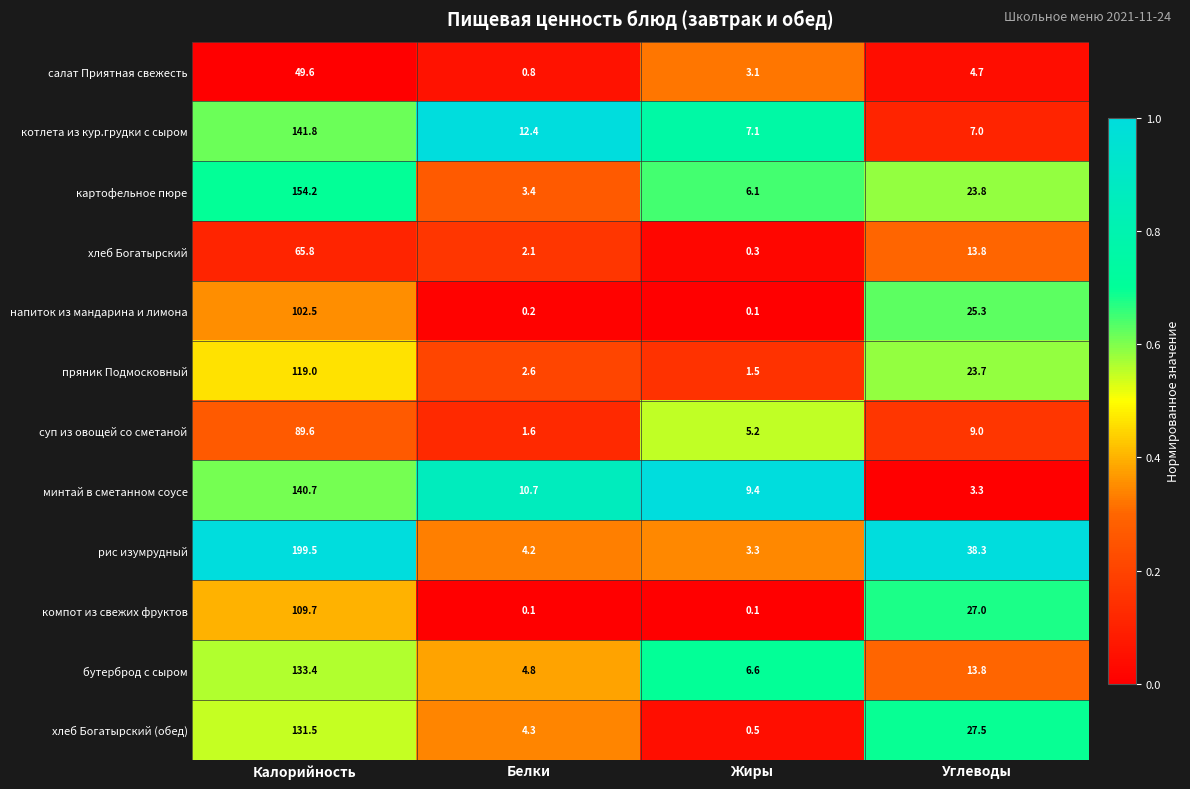

Which category has the highest value in the картофельное пюре series?

Калорийность